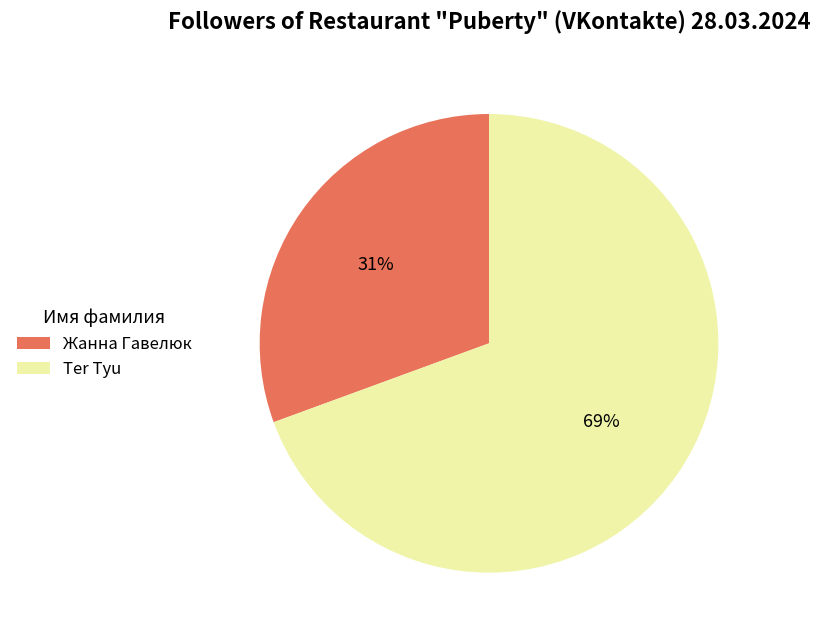

Is the sum of Жанна Гавелюк and Ter Tyu greater than half?

Yes